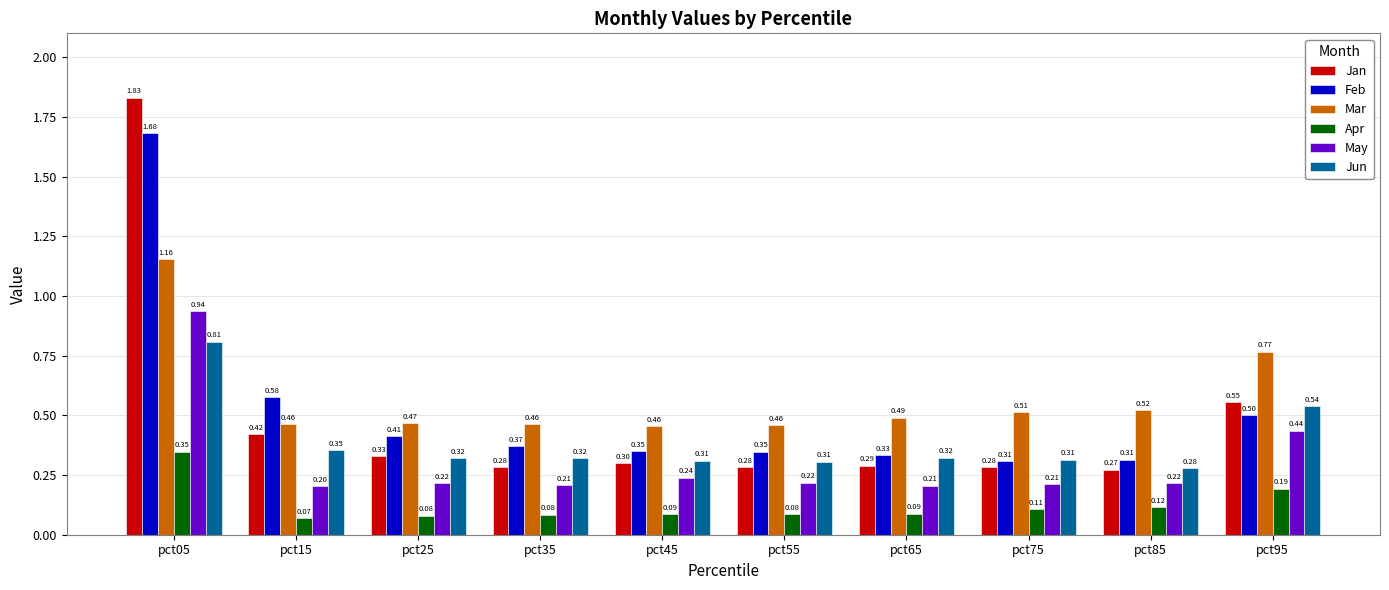

What is the sum of all Jan values?

4.8